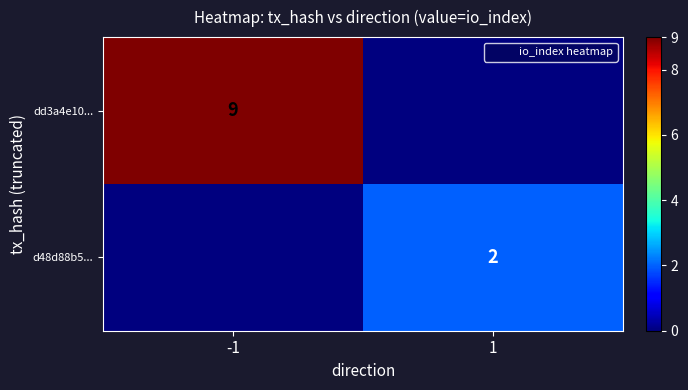

What is the average value of the d48d88b5... series?

1